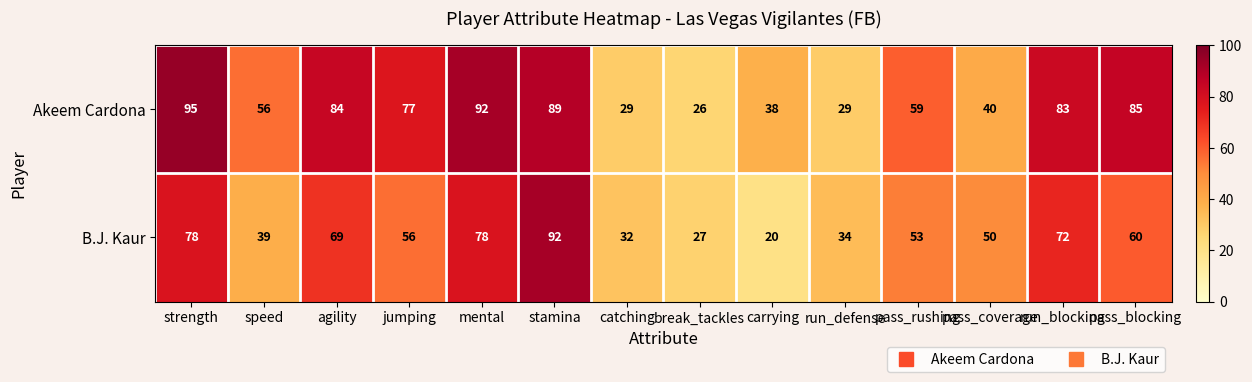

What is the total value across all series at run_defense?

63